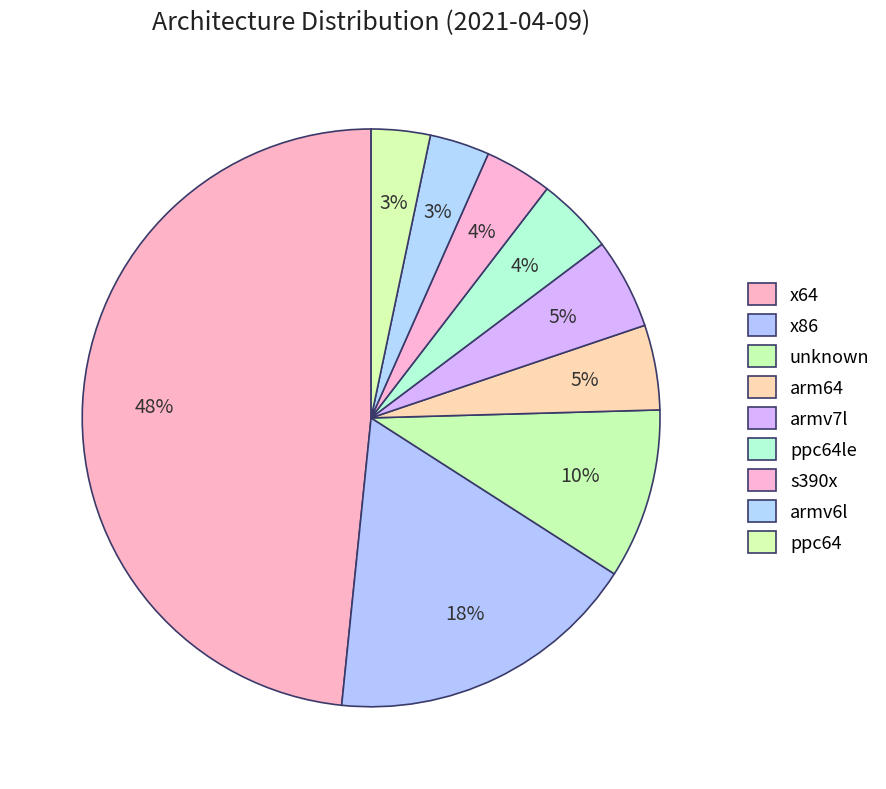

Count the number of slices in the pie.

9